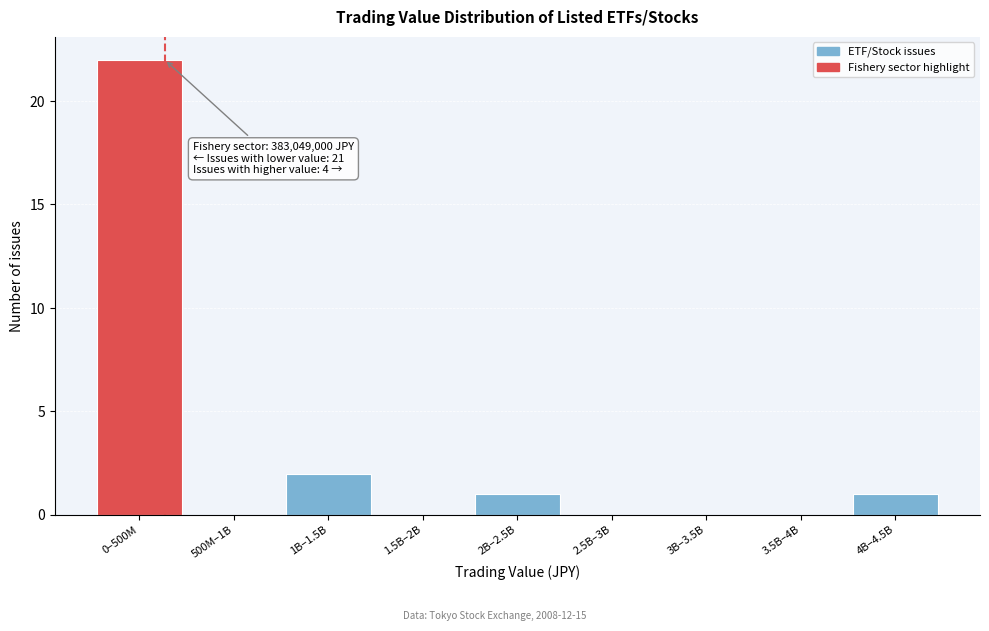

Reading right to left, what are all the values shown in this chart?

4B–4.5B=1	3.5B–4B=0	3B–3.5B=0	2.5B–3B=0	2B–2.5B=1	1.5B–2B=0	1B–1.5B=2	500M–1B=0	0–500M=22